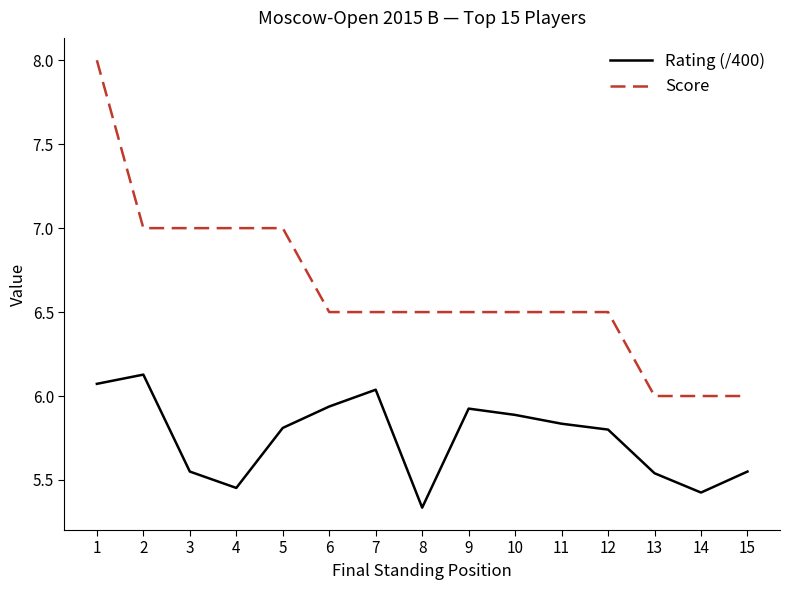

What is the total value across all series at 12?

12.3